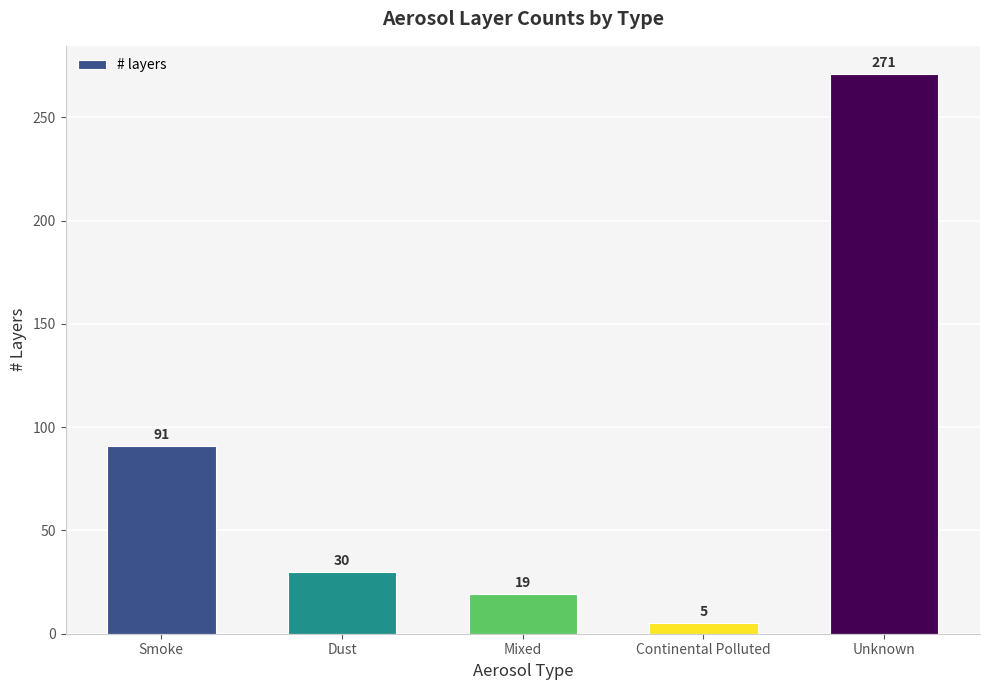

Reading right to left, transcribe all the data shown in this chart.

Unknown=271	Continental Polluted=5	Mixed=19	Dust=30	Smoke=91